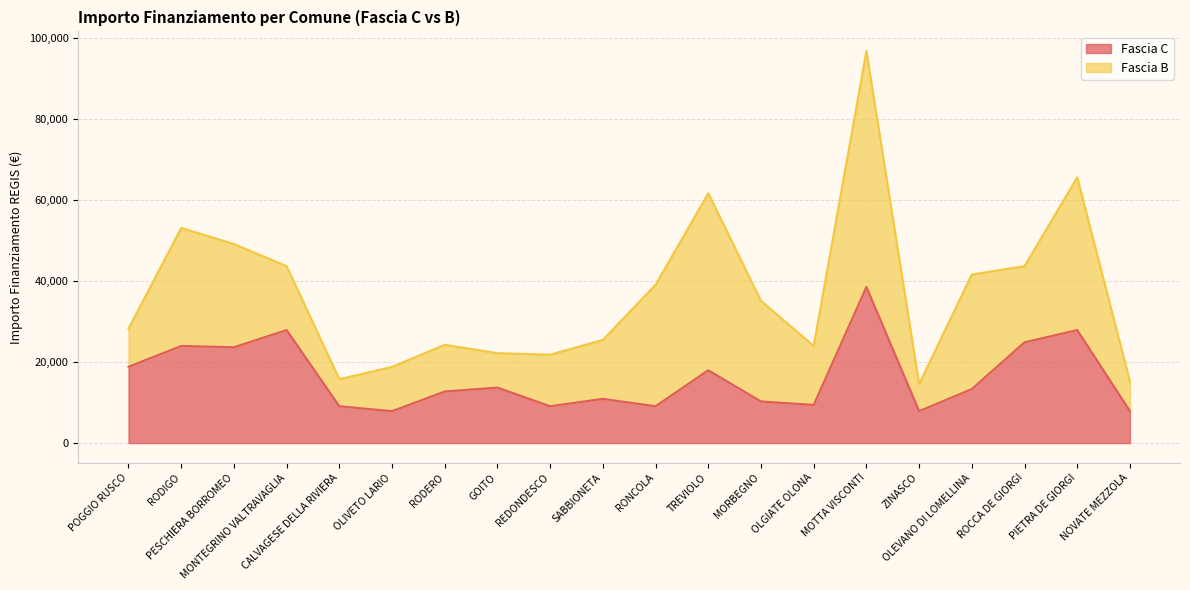

What position from the left is MORBEGNO?

13